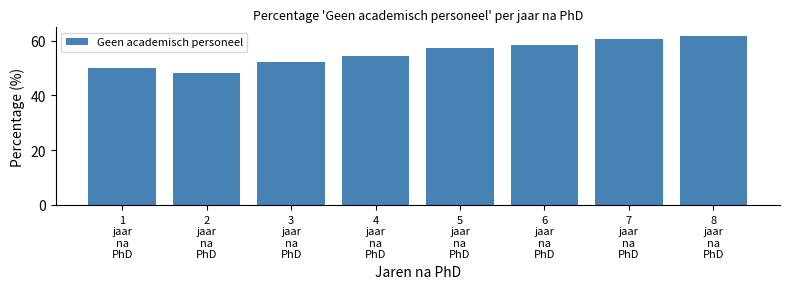

Reading left to right, extract all data points from this chart.

49.9	48.3	52.1	54.5	57.3	58.6	60.6	61.8